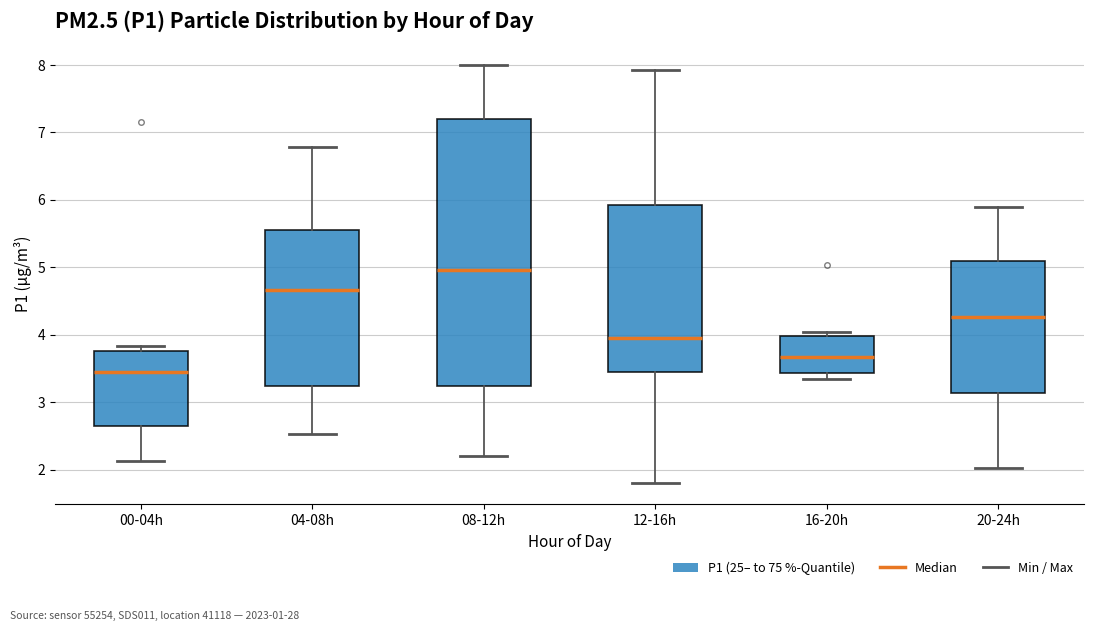

Which box has the lowest median line?

00-04h